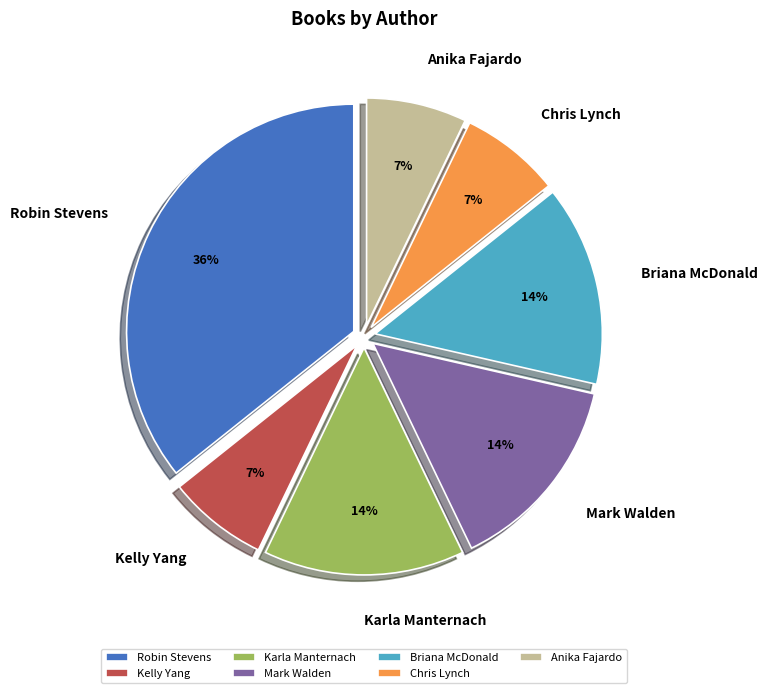

To the nearest percent, what is the average slice percentage?

14%